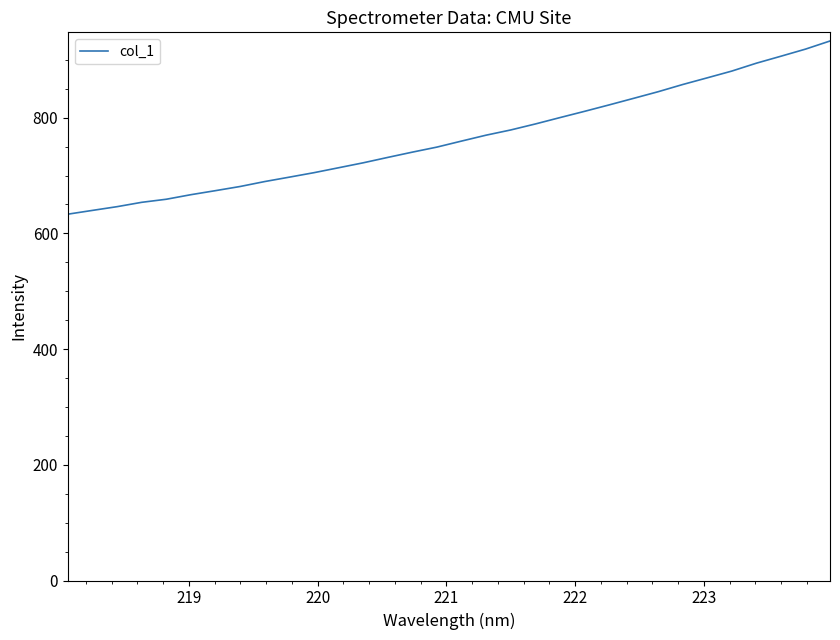

What is the minimum value shown in the chart?

633.2